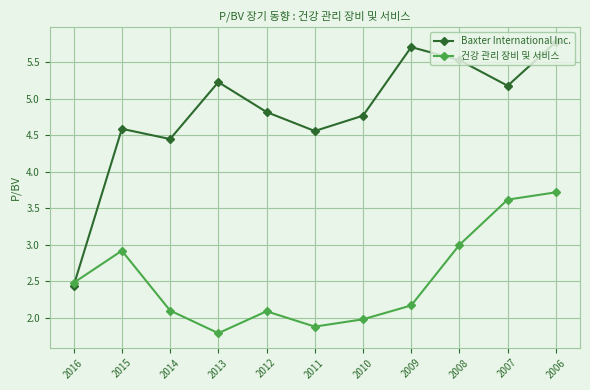

Between which two adjacent categories do Baxter International Inc. and 건강 관리 장비 및 서비스 first intersect?

2016 and 2015